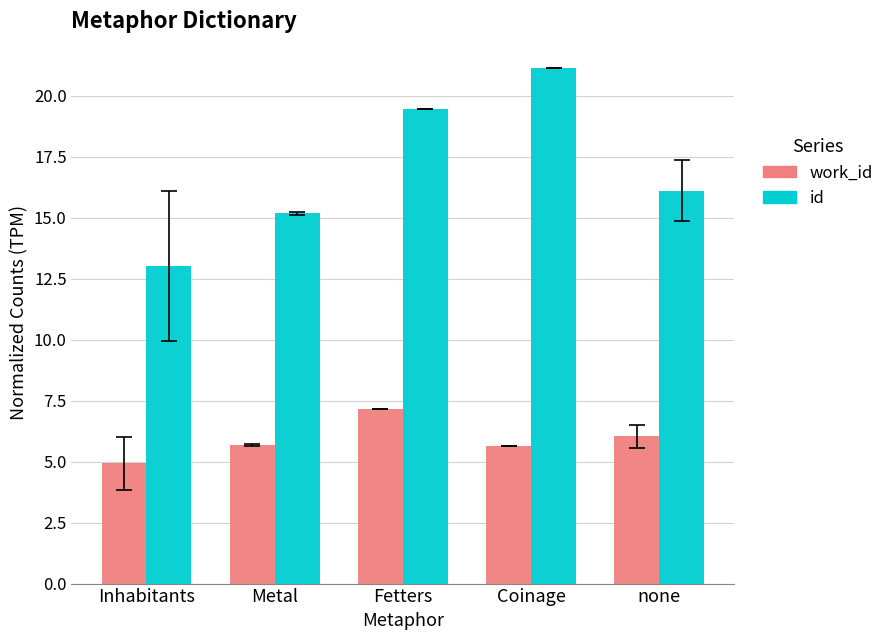

Is it true that work_id equals 2.3 at Inhabitants?

False